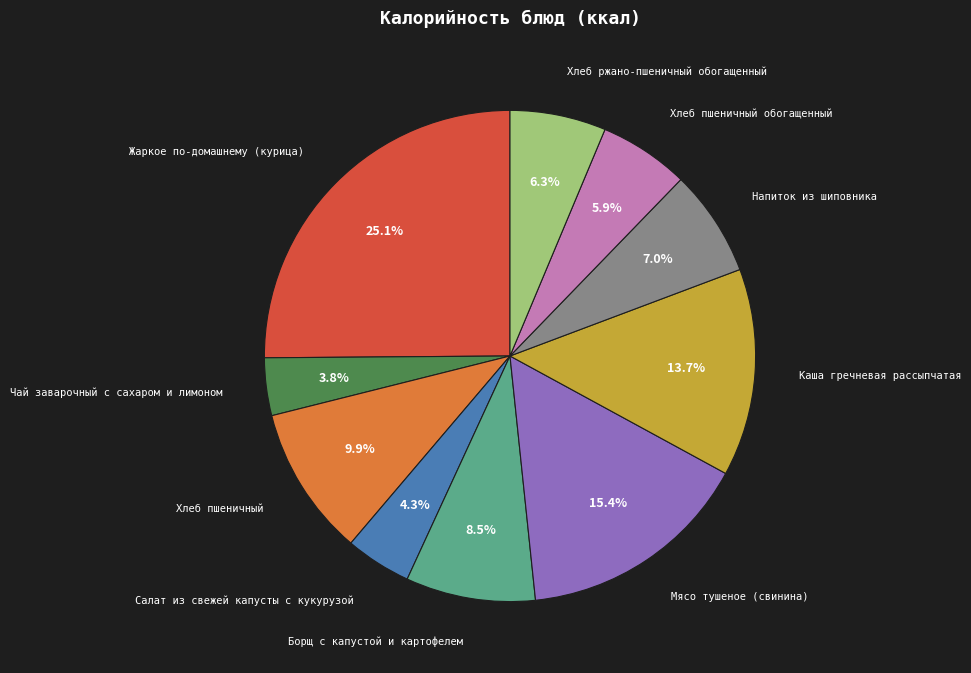

What portion of the pie excludes Хлеб пшеничный обогащенный?

94.1%